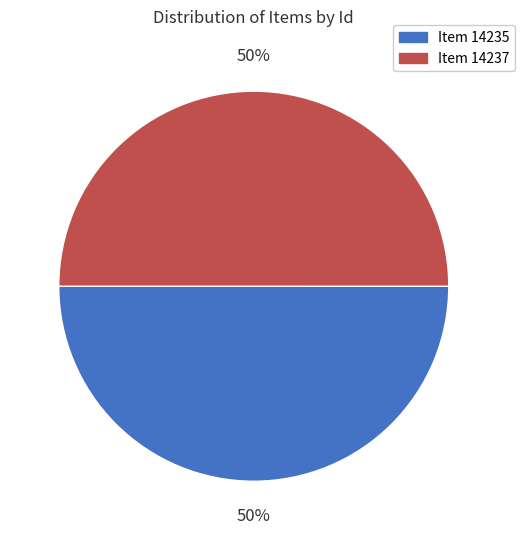

Is the sum of Item 14235 and Item 14237 greater than half?

Yes